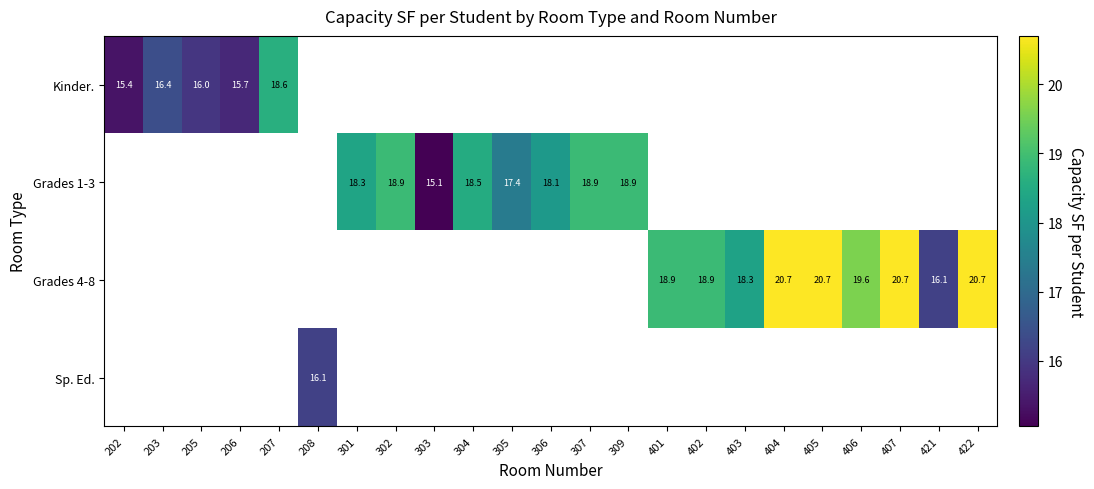

How many positive values does the Grades 1-3 series have?

8